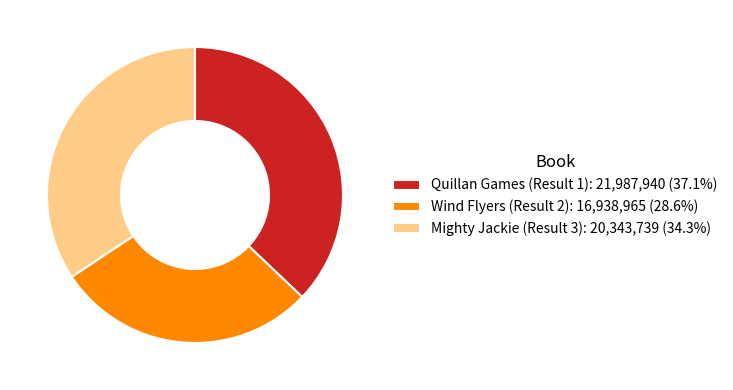

Is the sum of Quillan Games (Result 1): 21,987,940 (37.1%) and Mighty Jackie (Result 3): 20,343,739 (34.3%) greater than half?

Yes